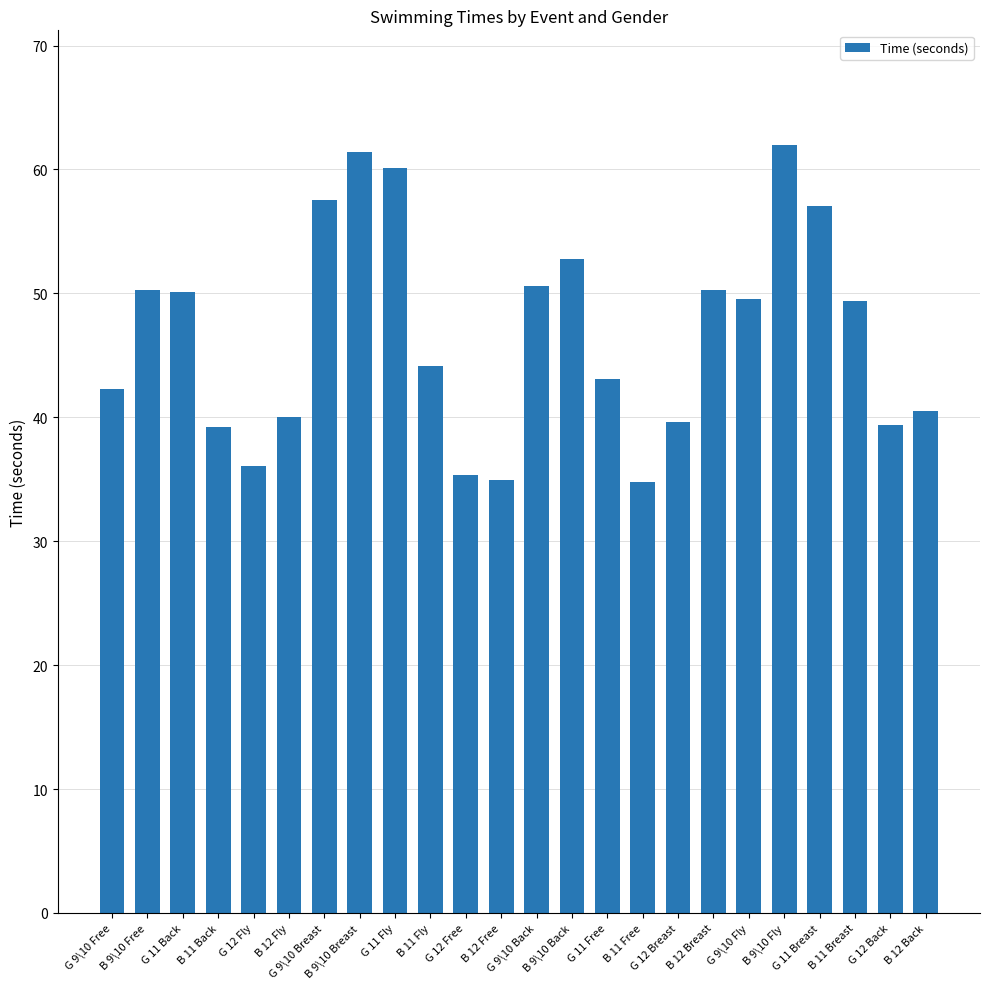

What is the minimum value shown in the chart?

34.8